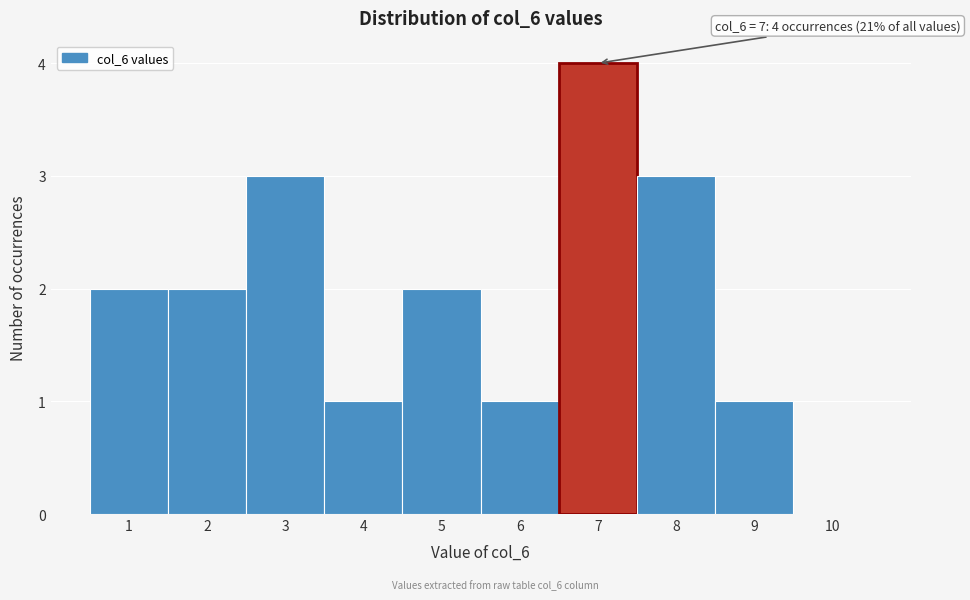

Over which range of the x-axis is the bar tallest?

6.5 to 7.5